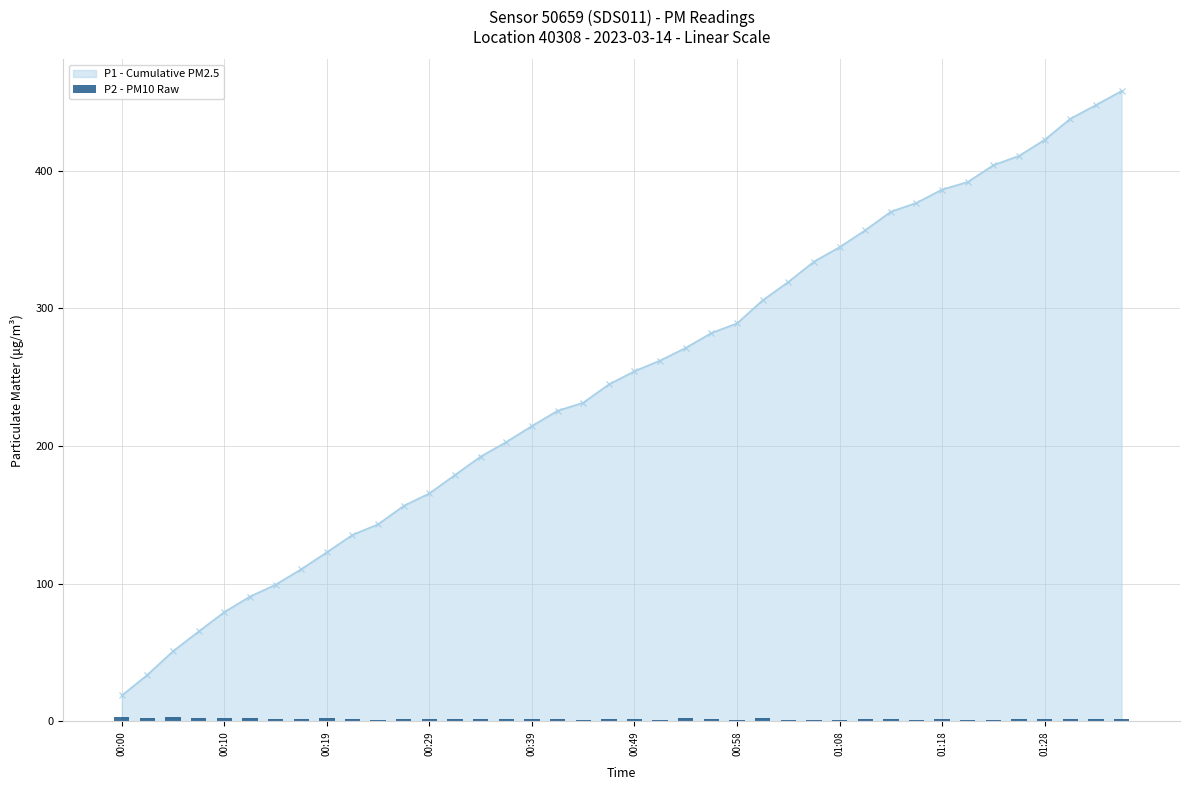

What is the lowest value of the P1 - Cumulative PM2.5 series?

18.8